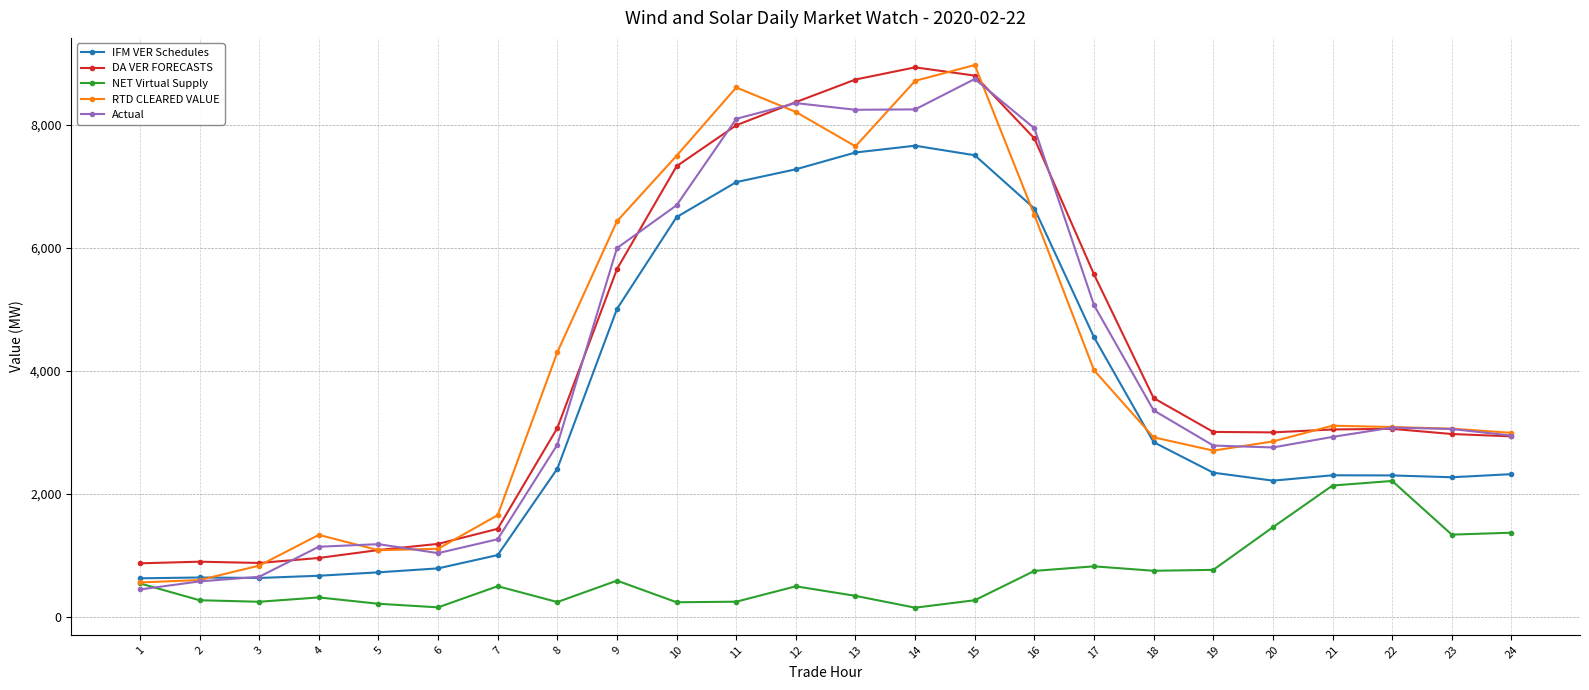

What are all the series names shown in the legend?

IFM VER Schedules, DA VER FORECASTS, NET Virtual Supply, RTD CLEARED VALUE, Actual